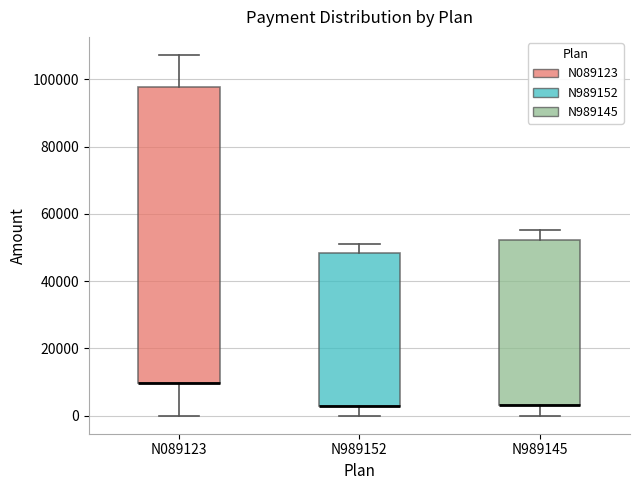

Comparing the boxes themselves (not the whiskers), which one is the tallest?

N089123